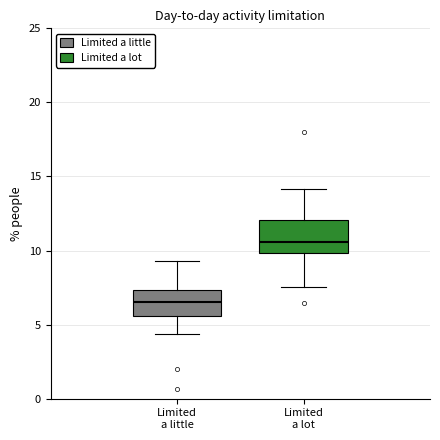

Reading left to right, read every box against the y-axis: the position of its median line, the range the box covers, and the ends of its whiskers. The values are not printed on the chart, so give them approximately, as read against the axis.

Limited a little: median 6.5, box 5.5 to 7.5, whiskers 4.5 to 9.5
Limited a lot: median 10.5, box 10.0 to 12.0, whiskers 7.5 to 14.0